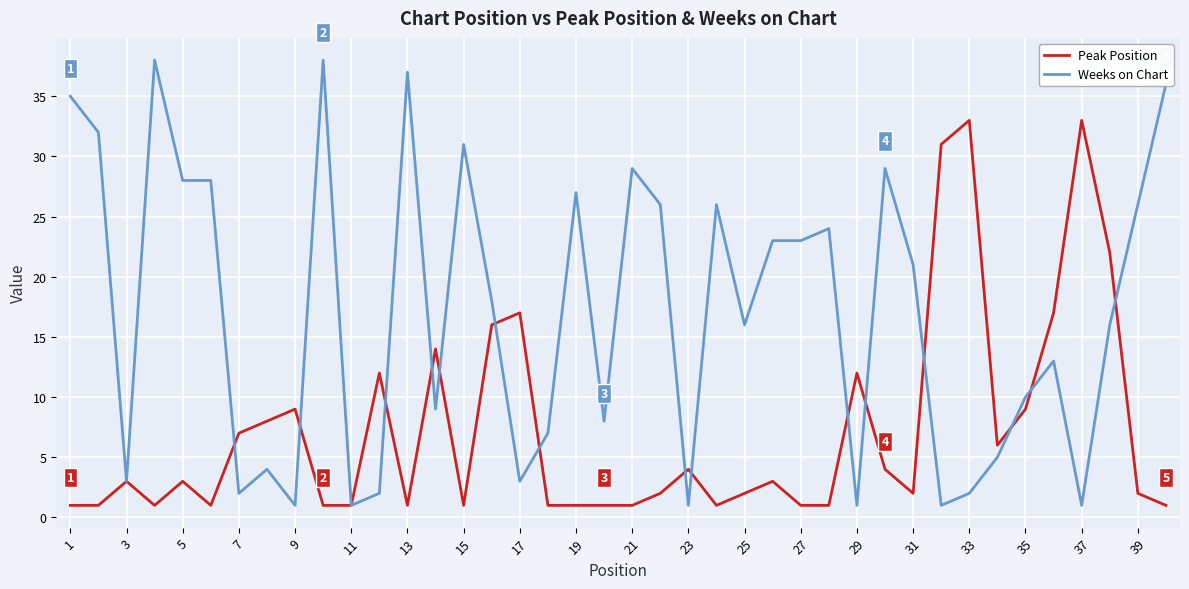

Rank the series by their average value, from highest to lowest.

Weeks on Chart, Peak Position